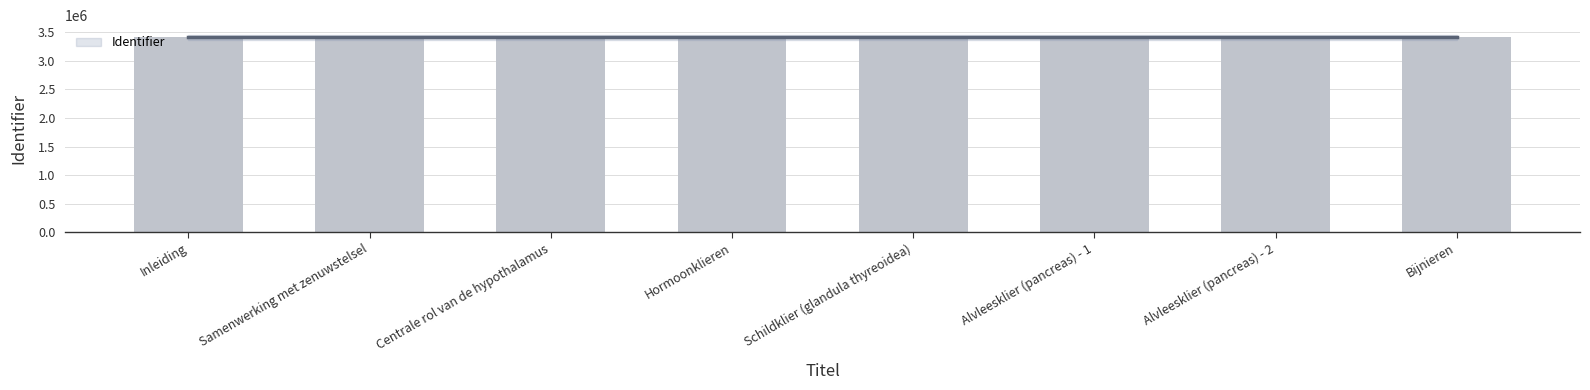

What is the label of the 4th bar from the right?

Schildklier (glandula thyreoidea)